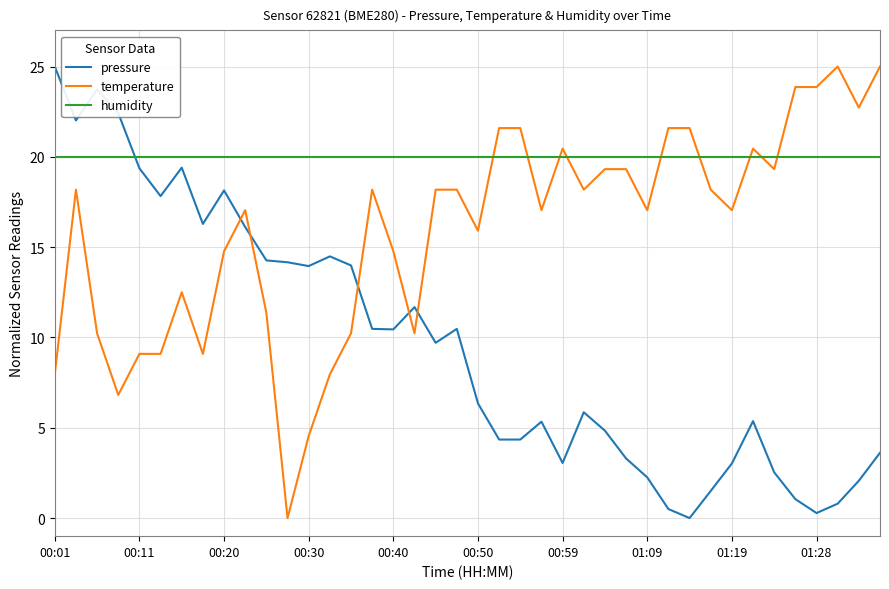

Rank the series by their average value, from highest to lowest.

humidity, temperature, pressure